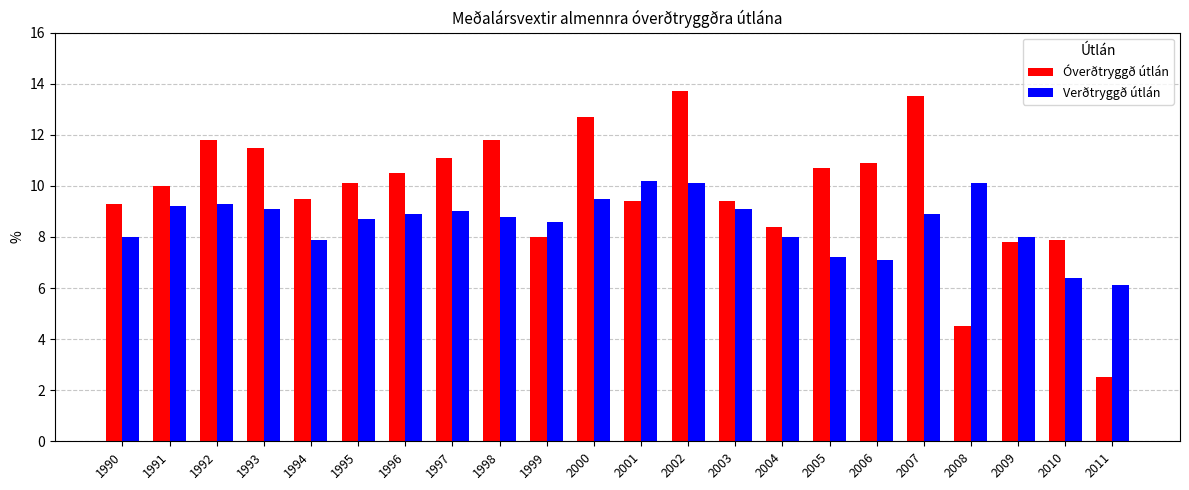

Which series has the widest spread of values?

Óverðtryggð útlán